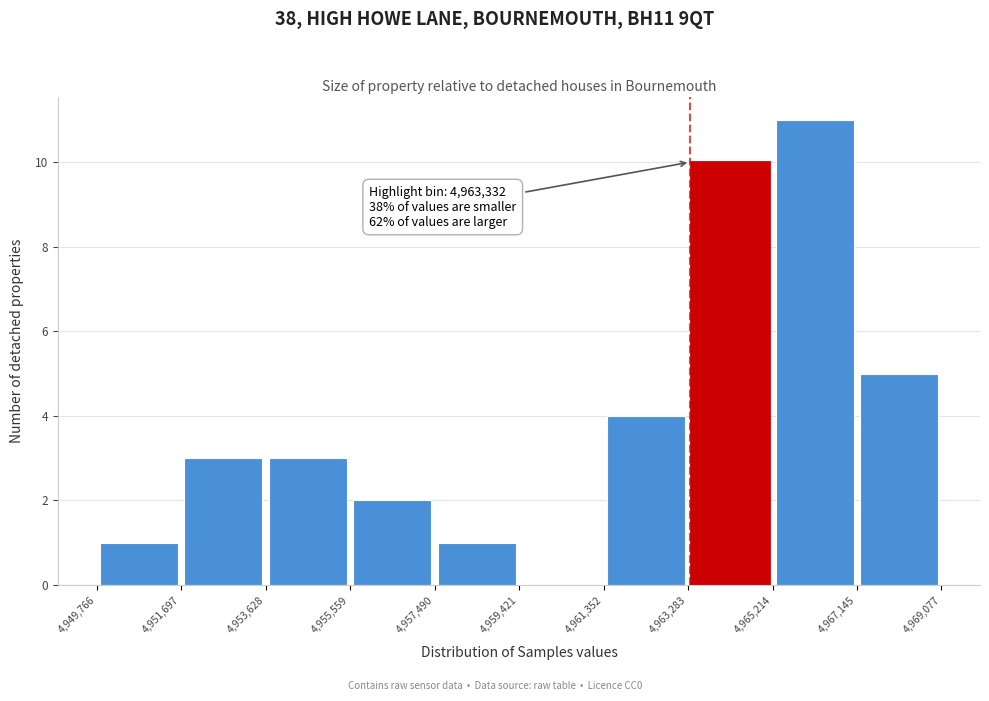

Over which range of the x-axis is the bar tallest?

4,965,214 to 4,967,145